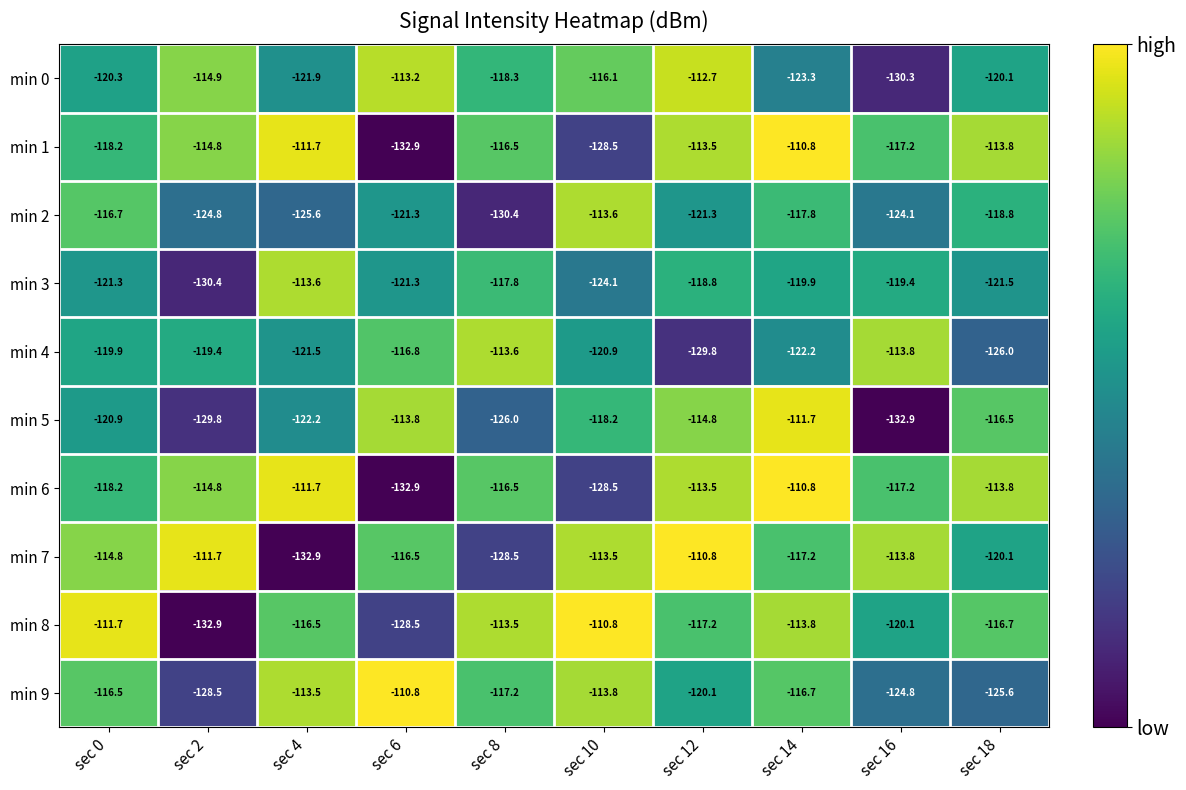

Rank the categories by min 0 value from lowest to highest.

sec 16, sec 14, sec 4, sec 0, sec 18, sec 8, sec 10, sec 2, sec 6, sec 12